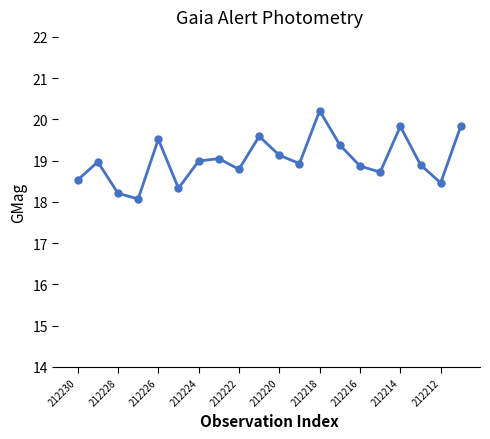

How many series are shown in this chart?

1